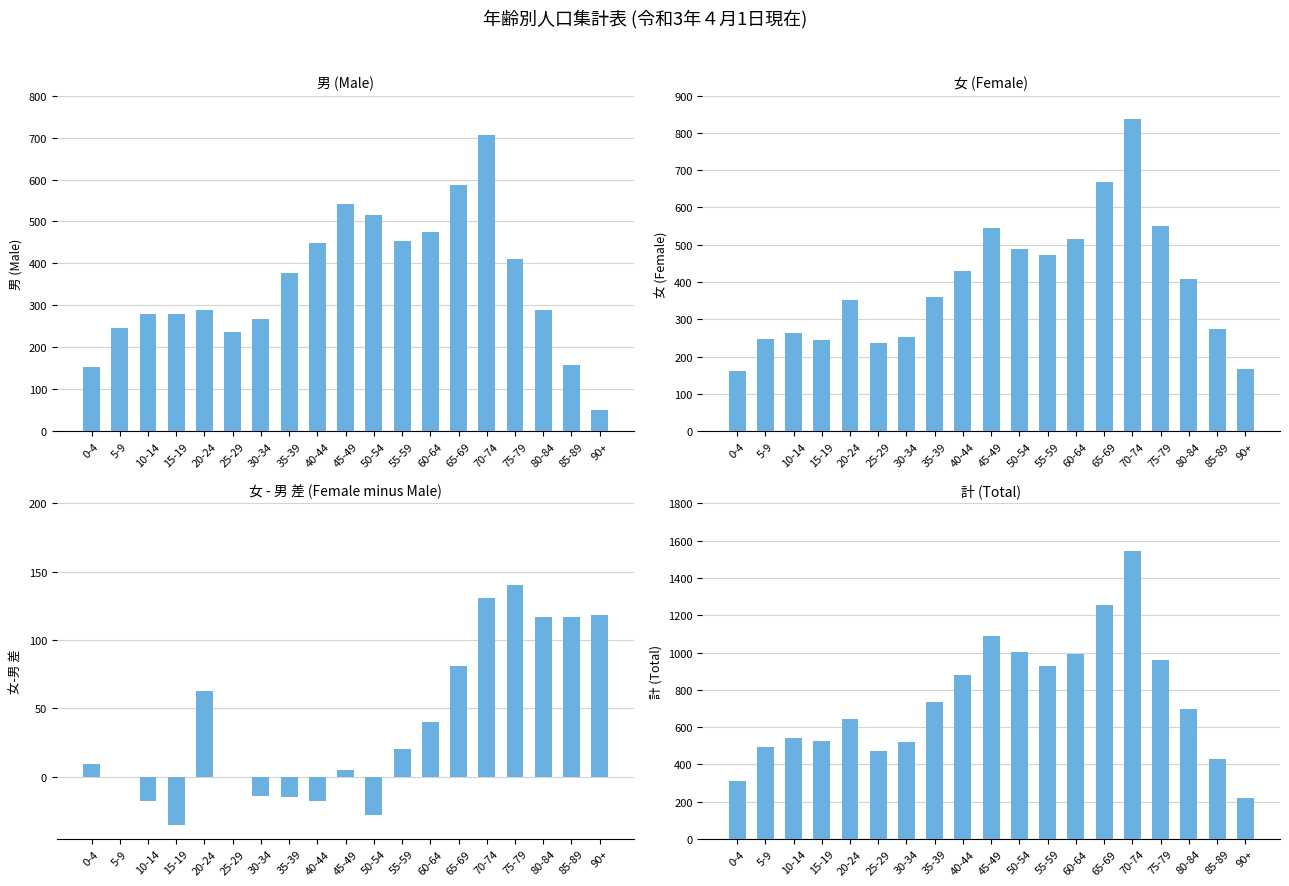

What is the maximum value shown in the chart?

1545